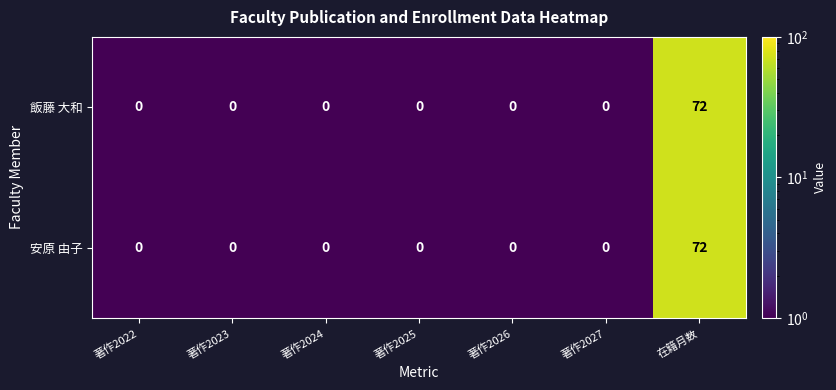

At which category is the sum across all series the highest?

在籍月数